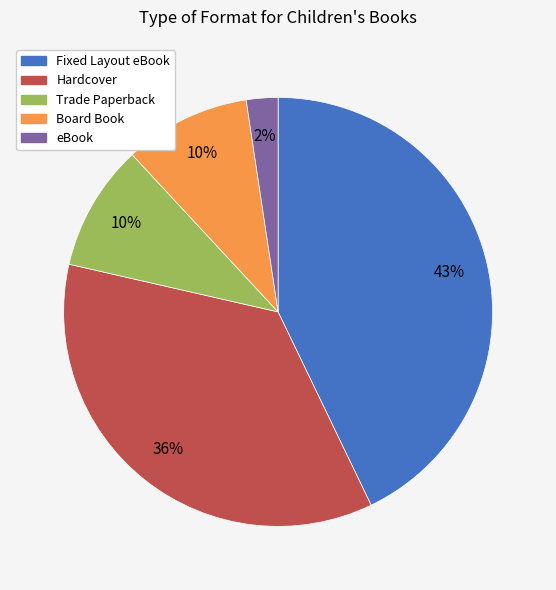

What percentage is the Hardcover slice, to the nearest percent?

36%